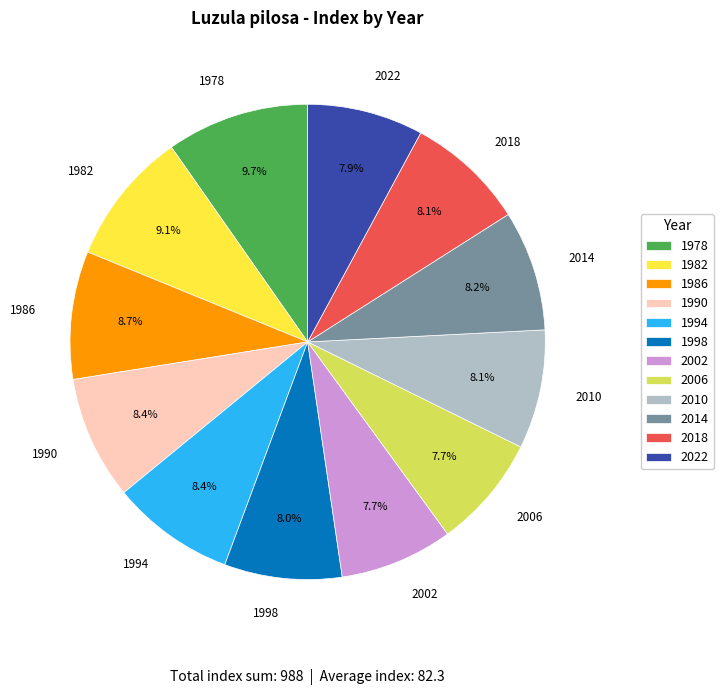

How many segments does this pie chart have?

12